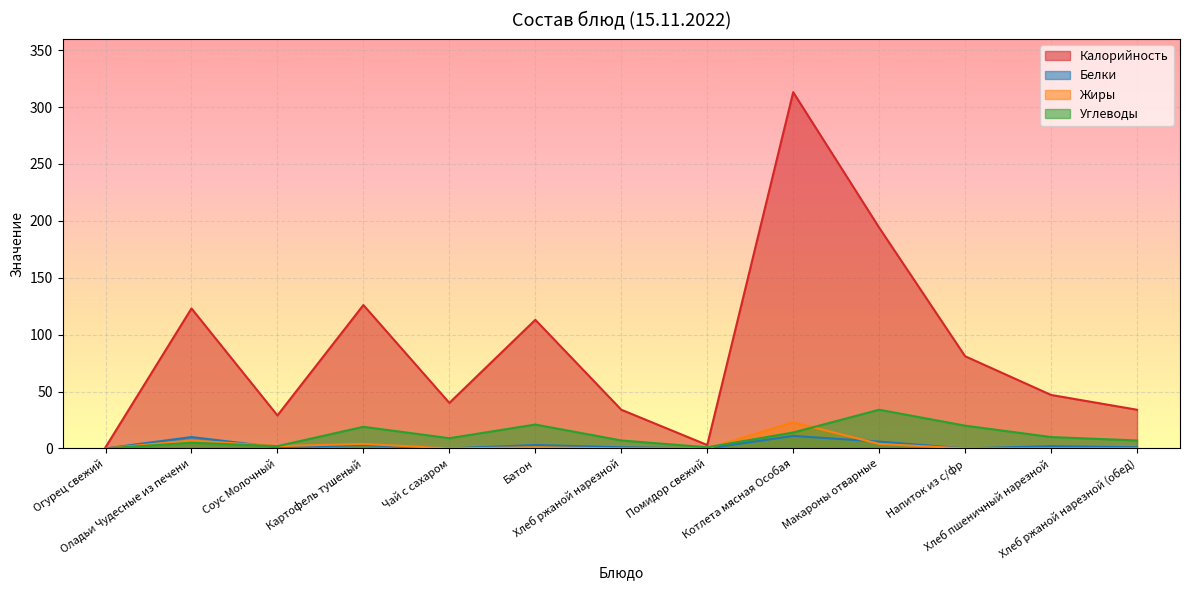

What is the maximum value shown in the chart?

313